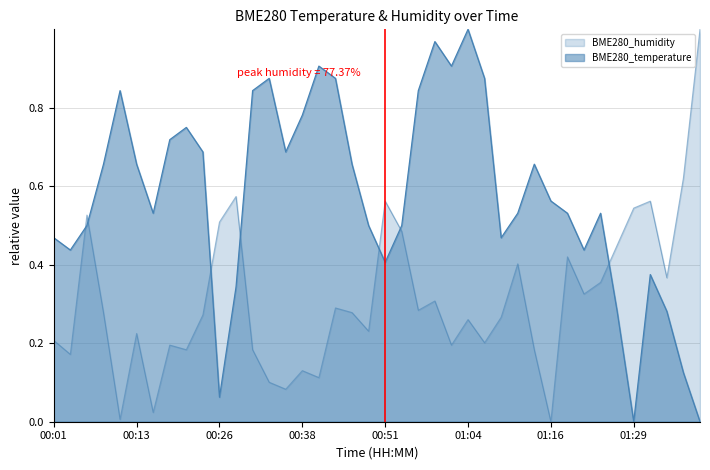

Which series has the largest total across all categories?

BME280_temperature